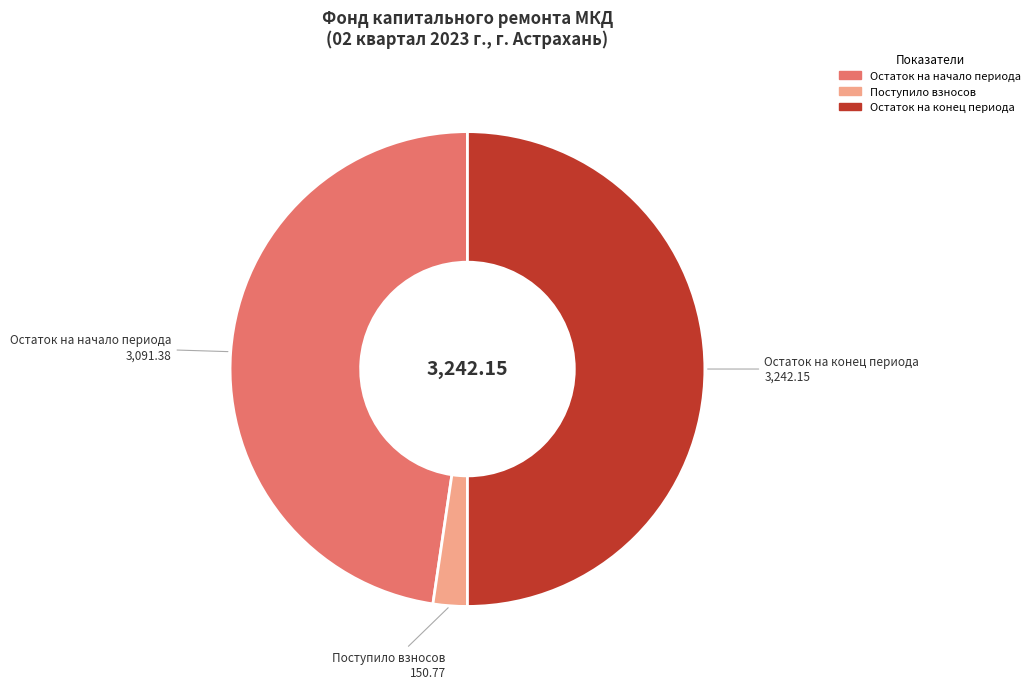

How many segments does this pie chart have?

3